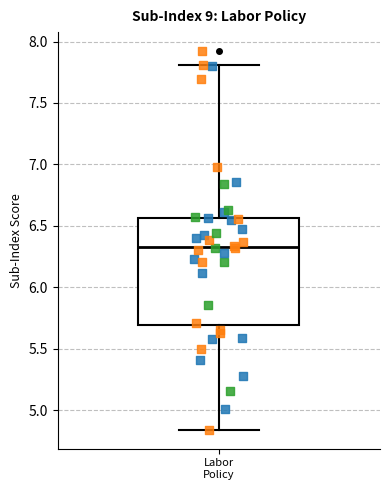

Where does the median line of the box for Labor Policy sit on the y-axis? The values are not printed on the chart, so give them approximately, as read against the axis.

6.35